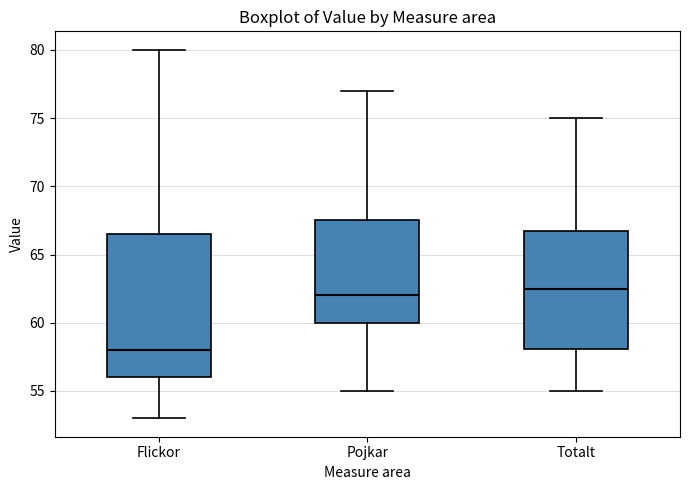

Reading left to right, transcribe this box plot: for each box, give where its median line is, the range the box spans, and where its two whiskers end, as read against the y-axis. The values are not printed on the chart, so give them approximately, as read against the axis.

Flickor: median 58.0, box 56.0 to 66.5, whiskers 53.0 to 80.0
Pojkar: median 62.0, box 60.0 to 67.5, whiskers 55.0 to 77.0
Totalt: median 62.5, box 58.0 to 67.0, whiskers 55.0 to 75.0